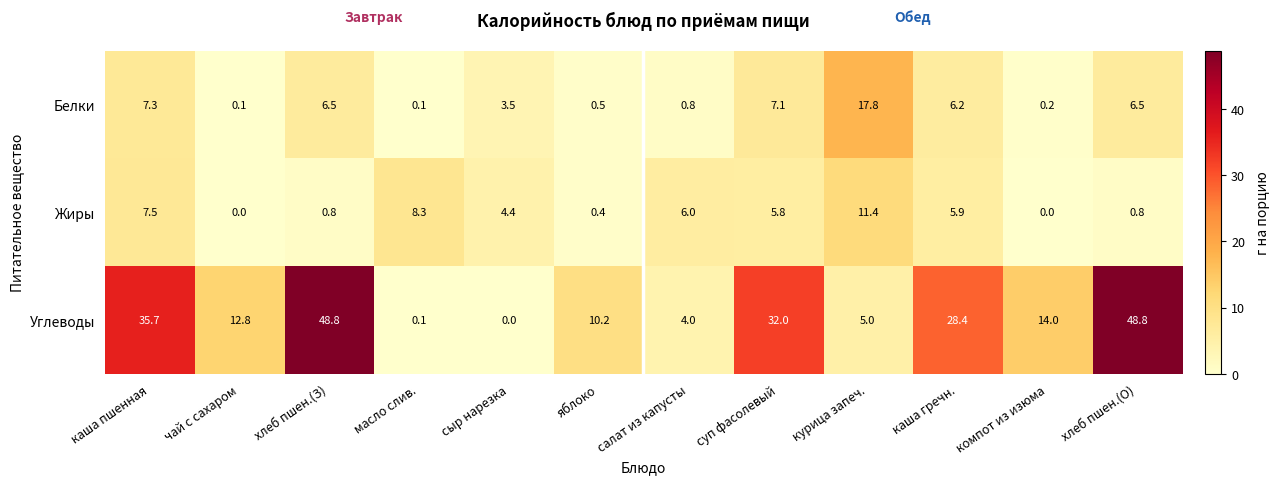

Between яблоко and хлеб пшен.(О), which series saw the biggest shift?

Углеводы